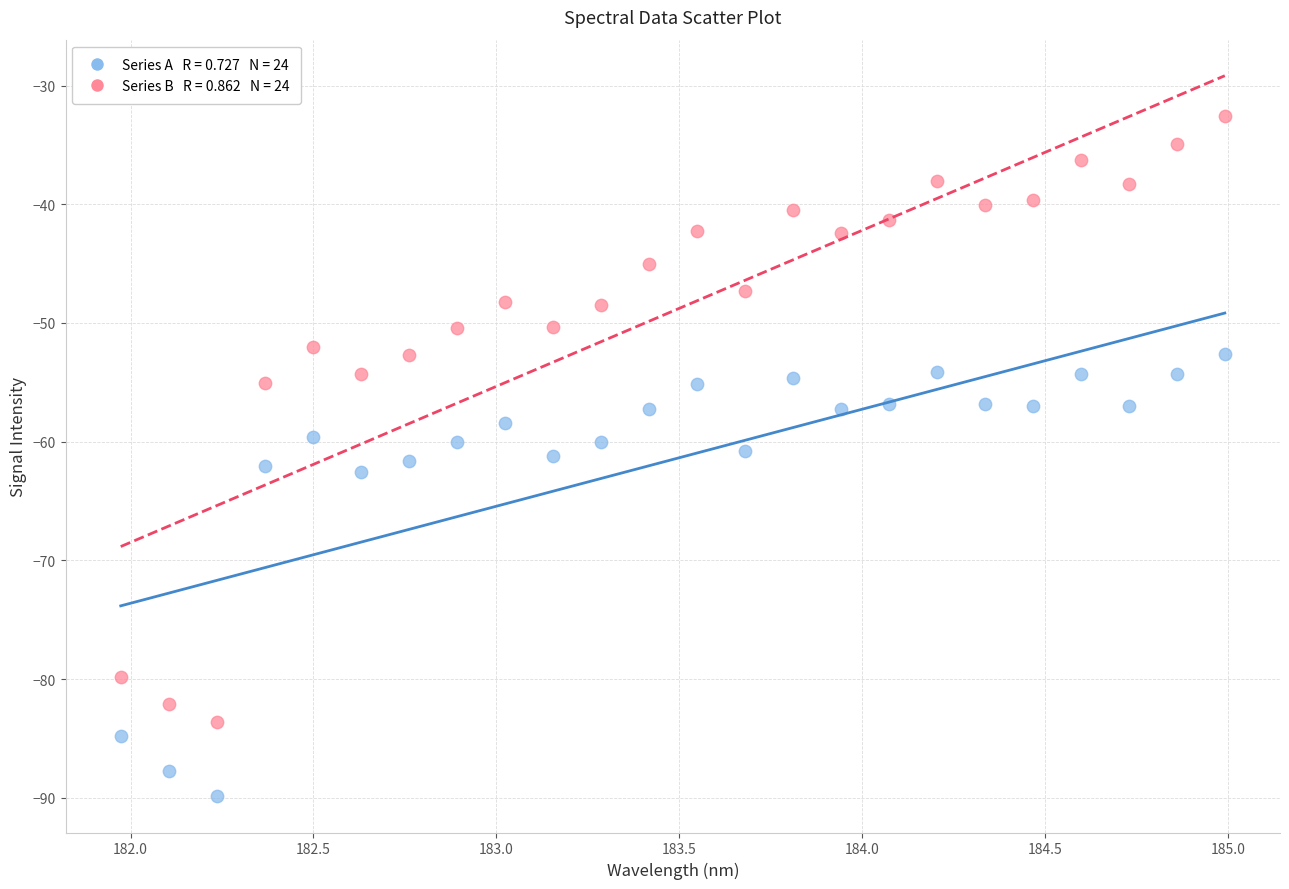

Across all data points, what is the range of X values (max minus min)?

3.0